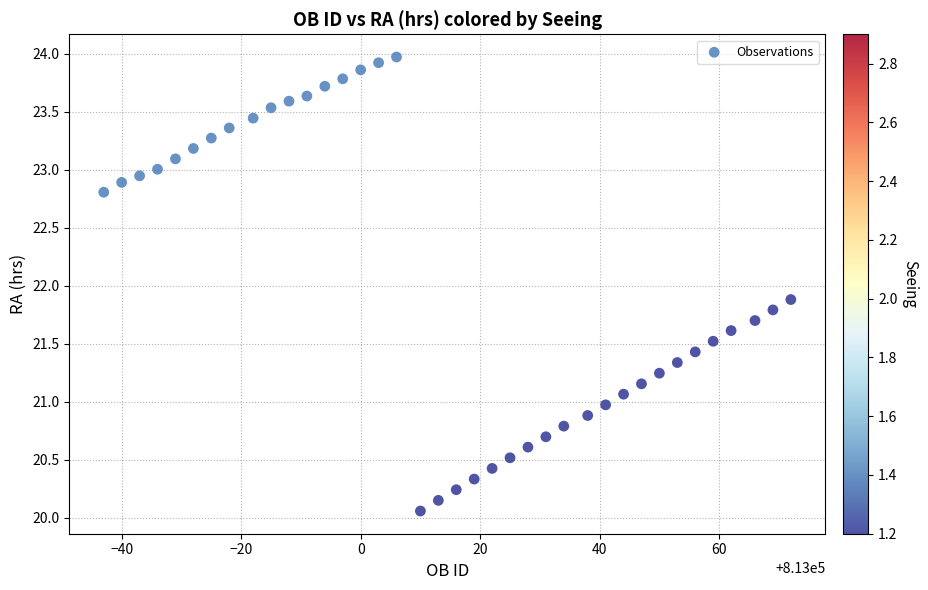

What is the range of X values (max minus min)?

115.0